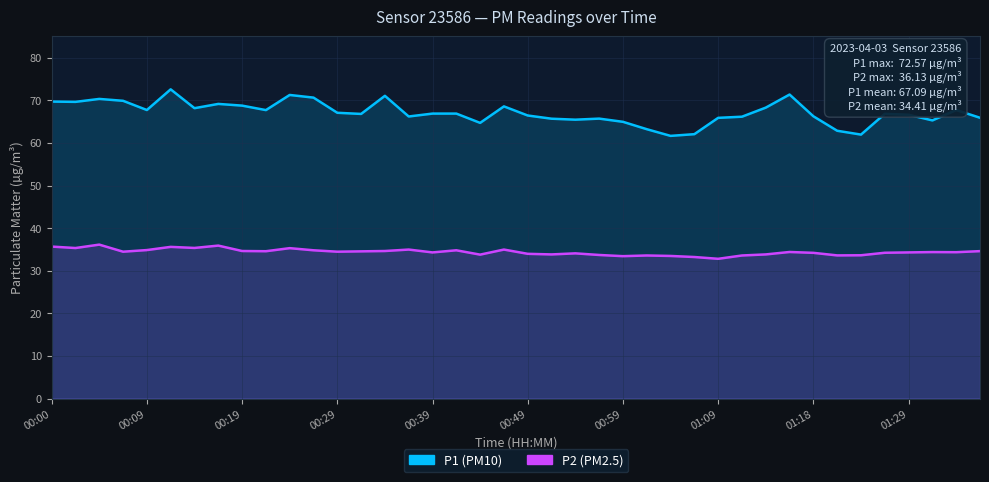

True or false: P2 has more than 0 interior local peaks.

True